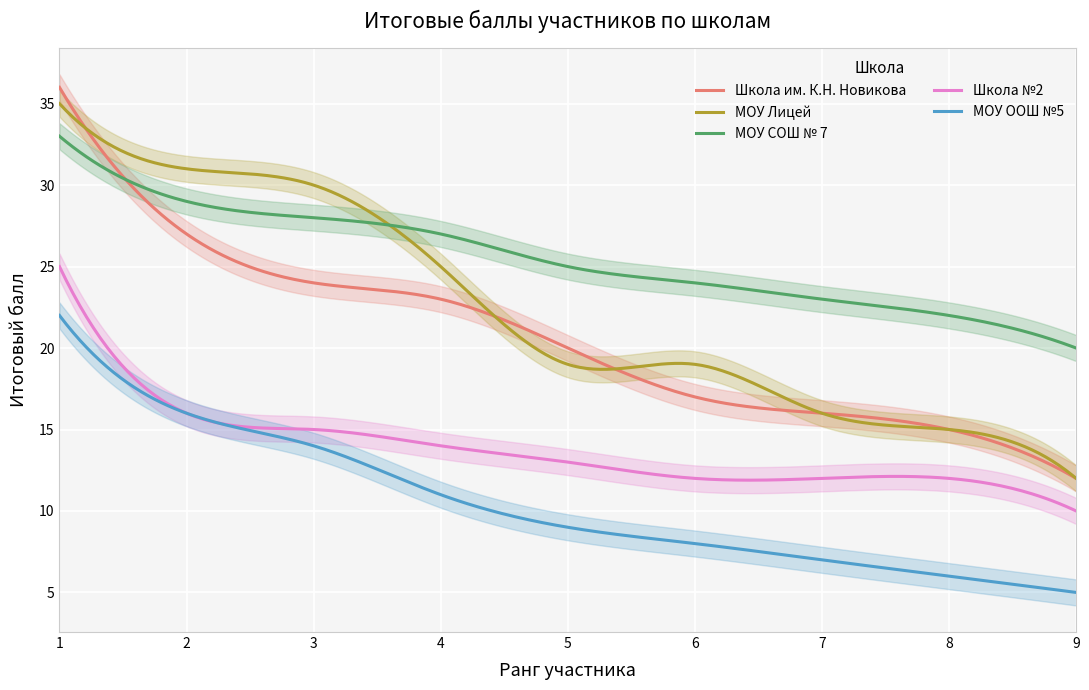

Where does the МОУ Лицей series first go above 19?

1